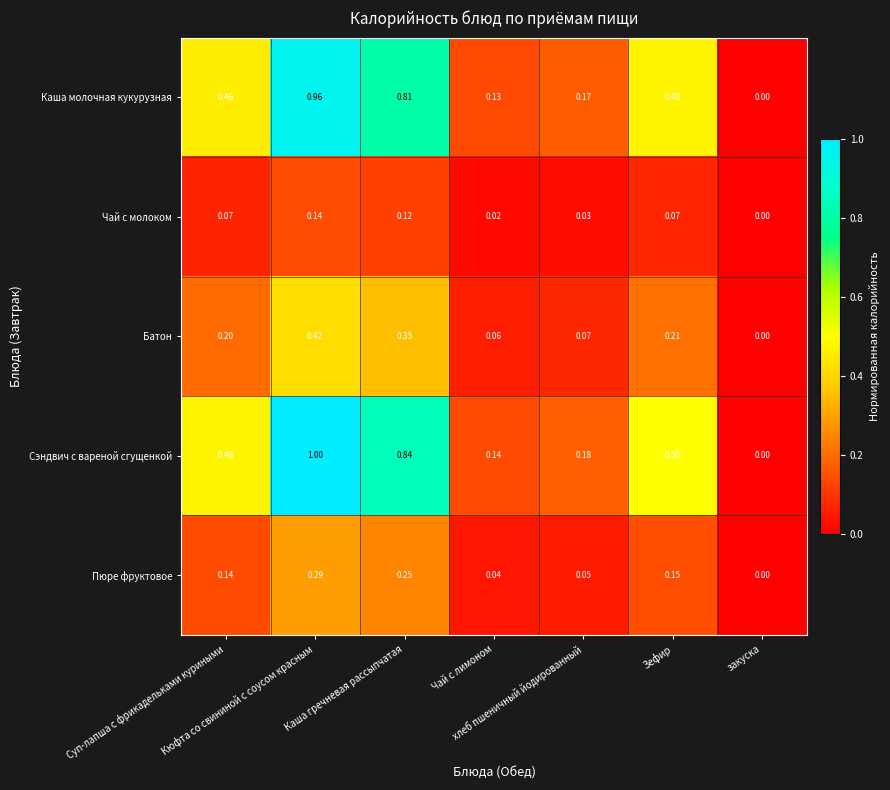

Which series has the largest total across all categories?

Сэндвич с вареной сгущенкой